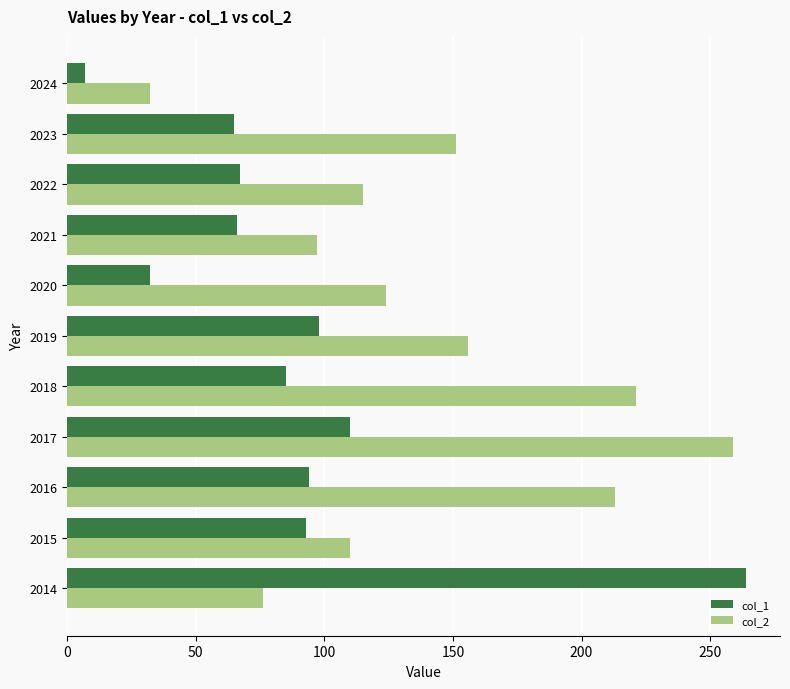

True or false: col_2 has a value of 221 at 2018.

True